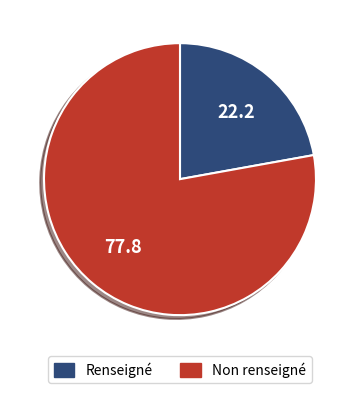

Count the number of slices in the pie.

2